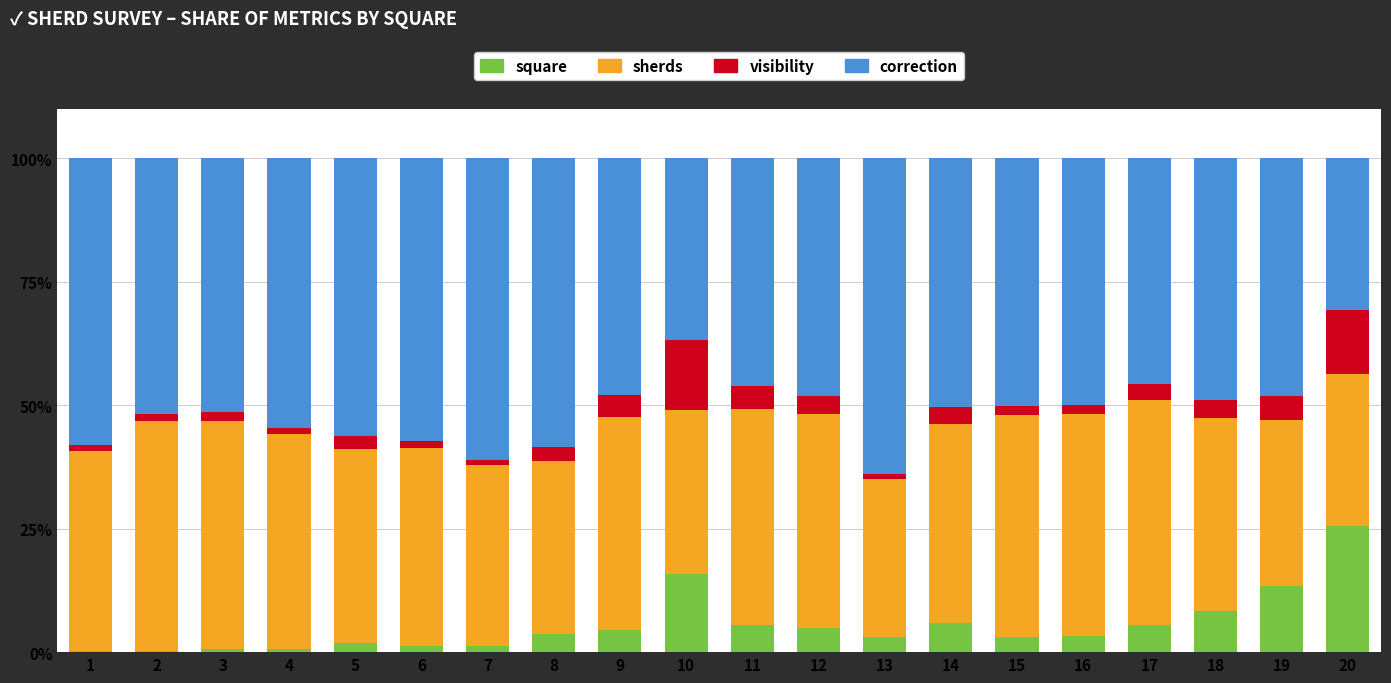

The square series shows 5.5 at 17. True or false?

True